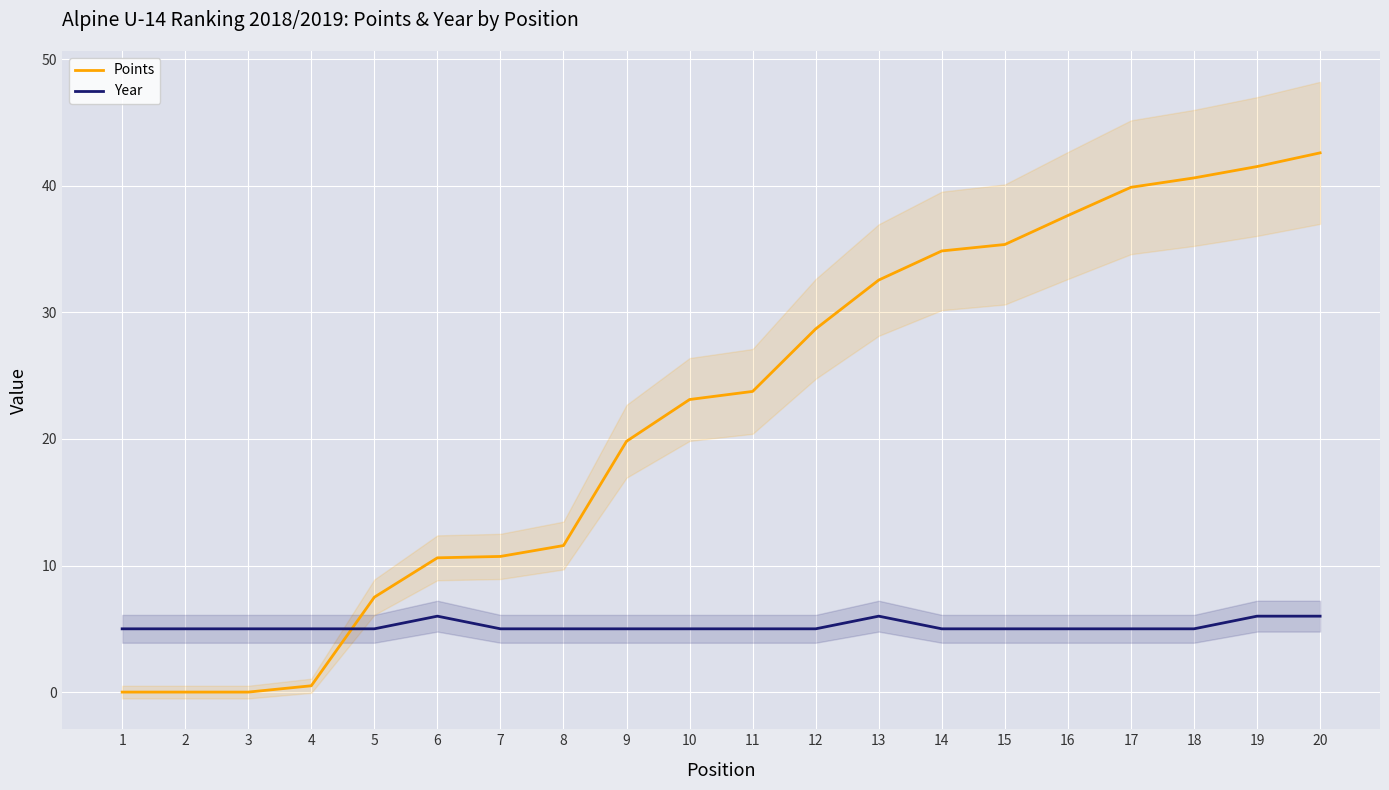

At which label is Points closest to 21?

9